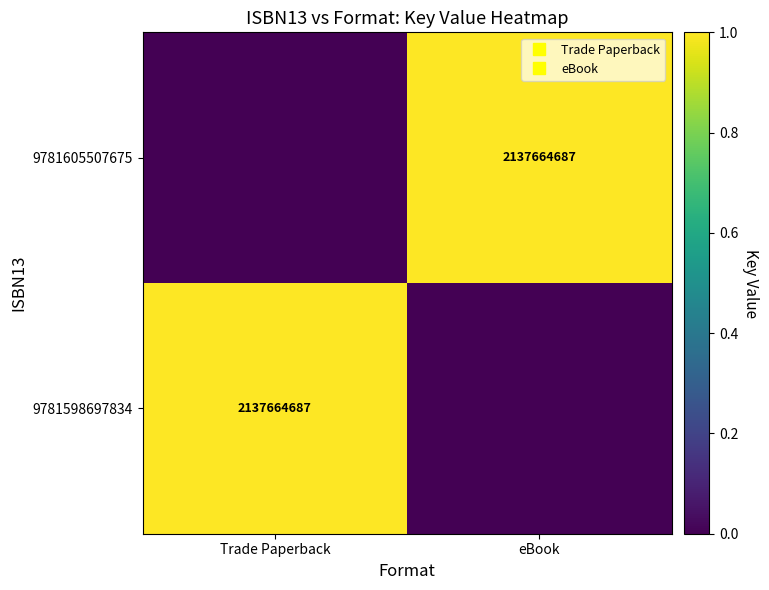

Which series has the largest total across all categories?

9781598697834